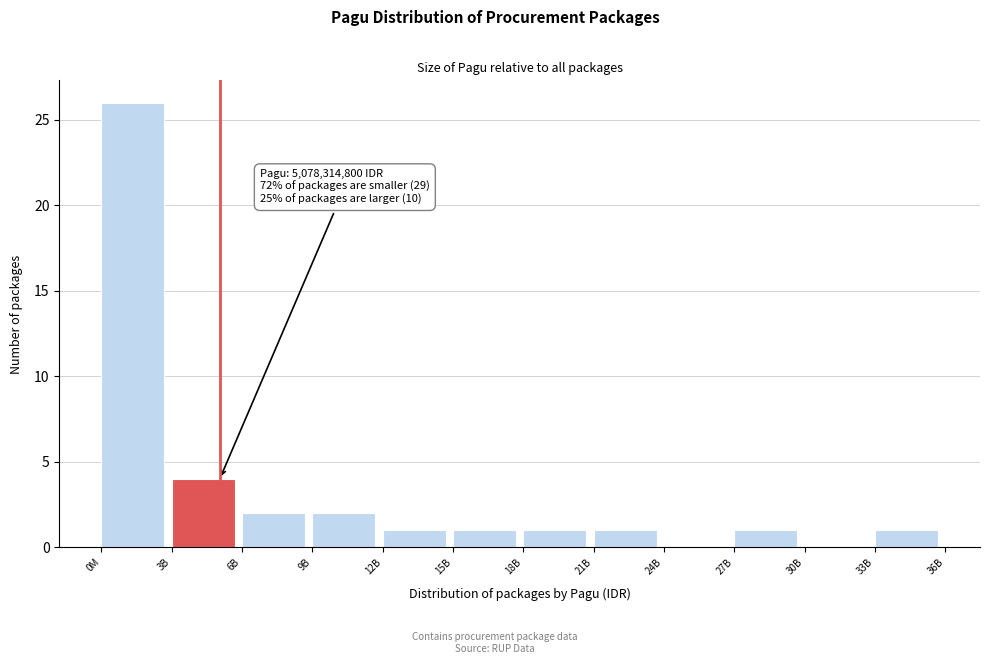

Reading left to right, extract all data points from this chart.

0M=26	3B=4	6B=2	9B=2	12B=1	15B=1	18B=1	21B=1	24B=0	27B=1	30B=0	33B=1